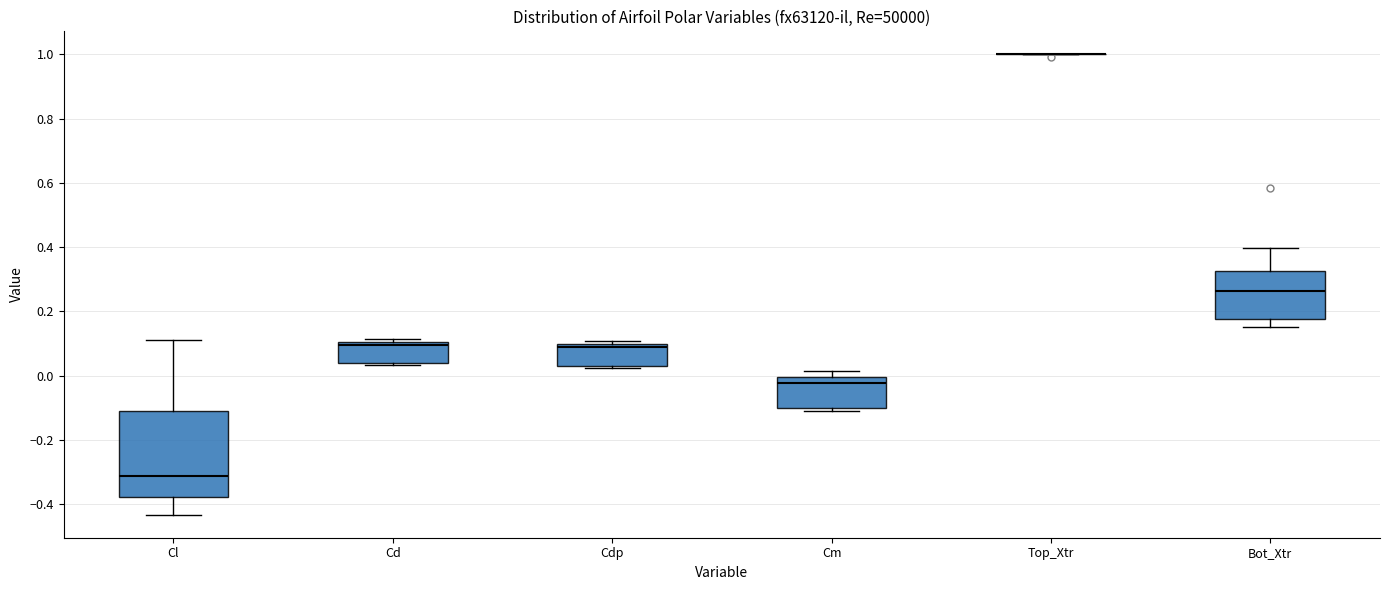

Reading left to right, read every box against the y-axis: the position of its median line, the range the box covers, and the ends of its whiskers. The values are not printed on the chart, so give them approximately, as read against the axis.

Cl: median -0.32, box -0.38 to -0.10, whiskers -0.44 to 0.12
Cd: median 0.10 (just below the box's upper edge), box 0.04 to 0.10, whiskers 0.04 to 0.12
Cdp: median 0.08, box 0.02 to 0.10, whiskers 0.02 to 0.10 (just above the box's upper edge)
Cm: median -0.02, box -0.10 to 0.00, whiskers -0.10 (just below the box's lower edge) to 0.02
Top_Xtr: box collapsed to a line at 1.00, whiskers 1.00 to 1.00
Bot_Xtr: median 0.26, box 0.18 to 0.32, whiskers 0.16 to 0.40